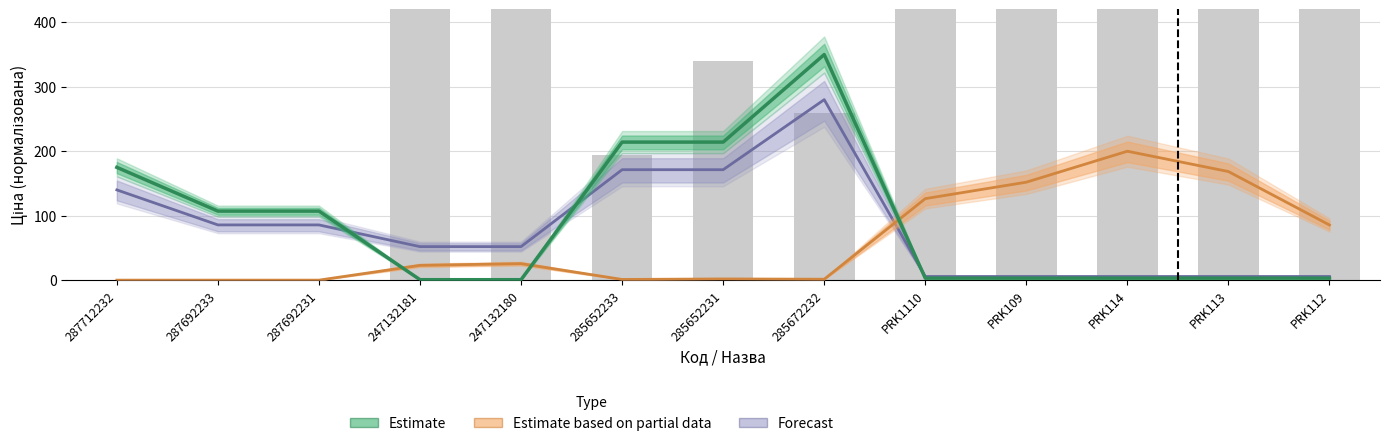

At which label does Estimate based on partial data reach its peak?

PRK114